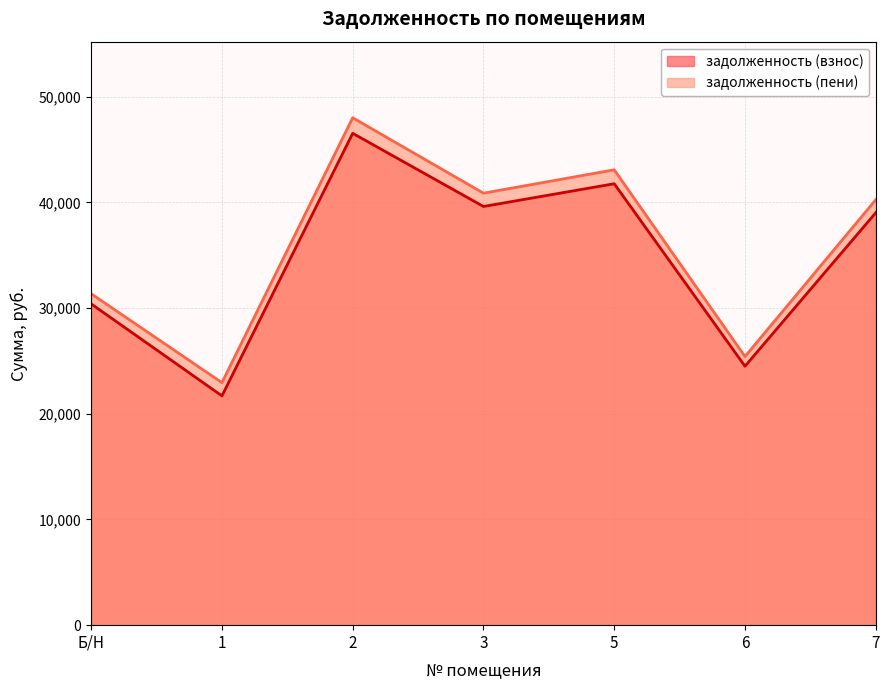

Does the chart display data point markers on the line(s)?

No